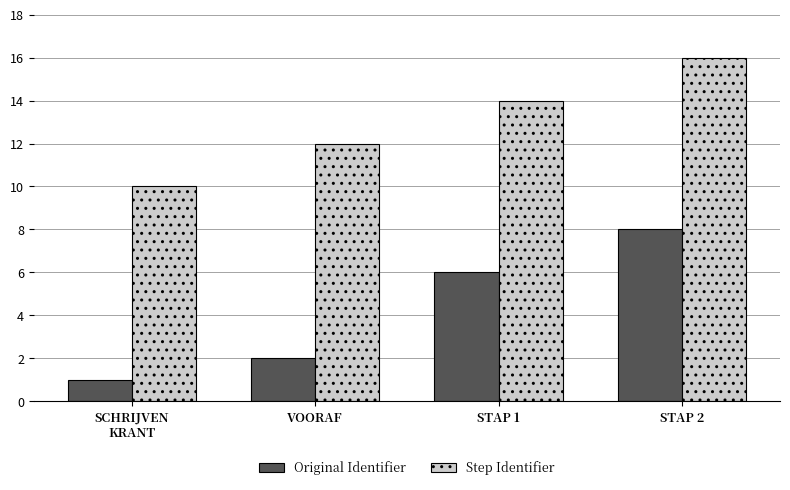

Which series has the widest spread of values?

Original Identifier